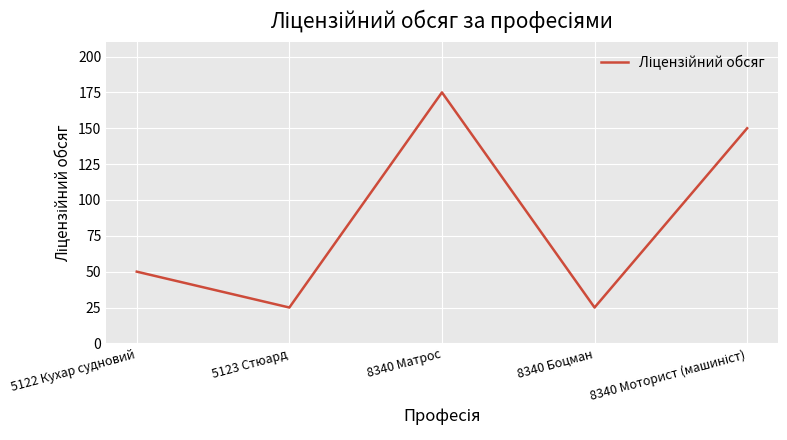

Where is the first local maximum?

8340 Матрос